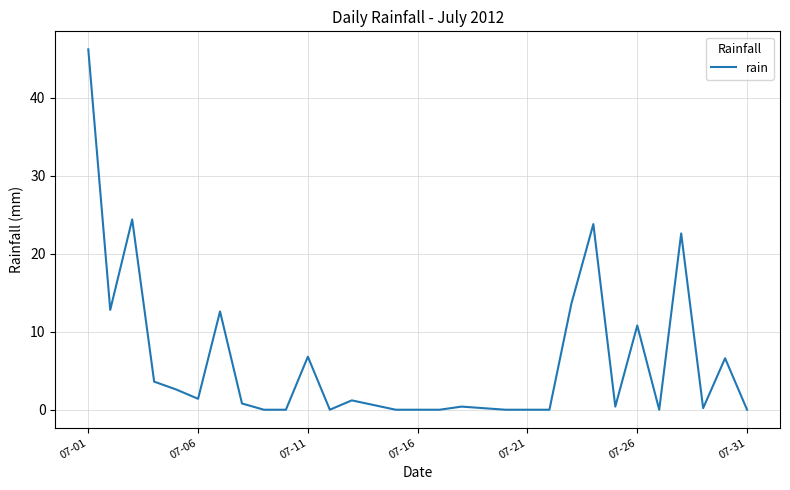

What is the difference between the maximum and minimum values?

46.2